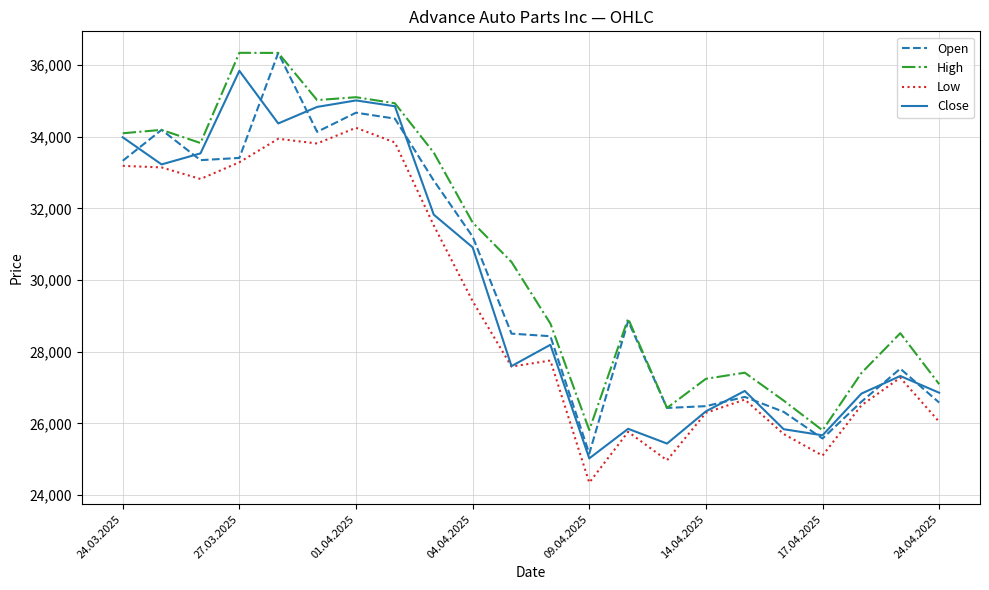

What is the maximum value shown in the chart?

36340